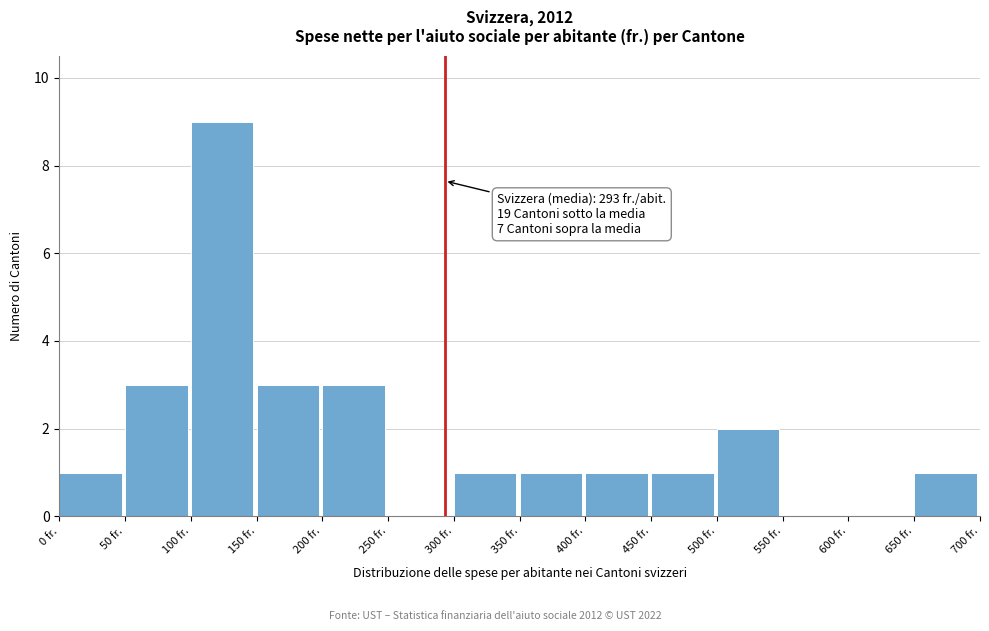

Which range on the x-axis has the tallest bar?

100 to 150